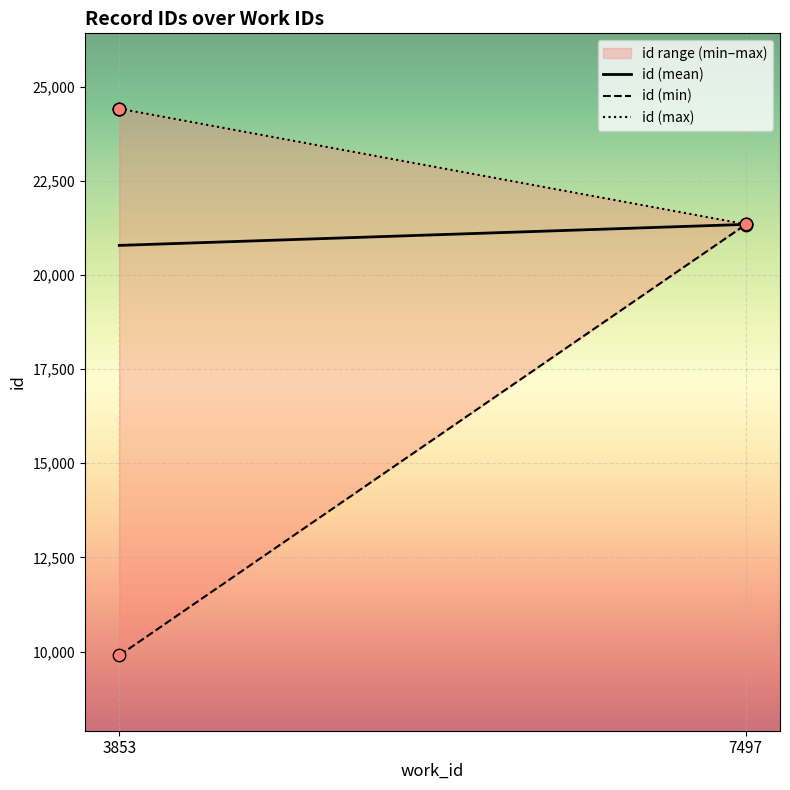

Which series has the largest total across all categories?

id (max)